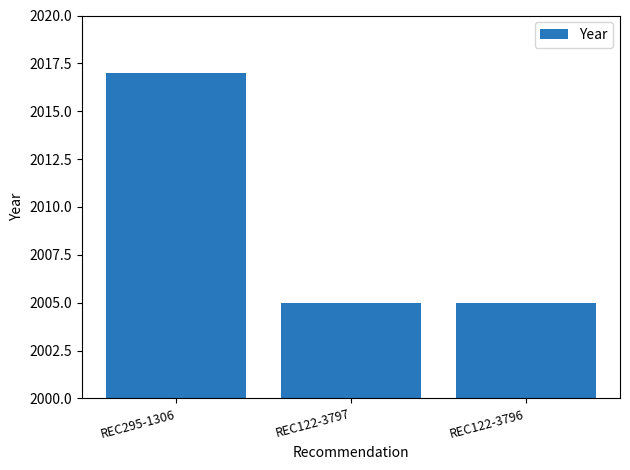

What is the greatest value displayed?

2017